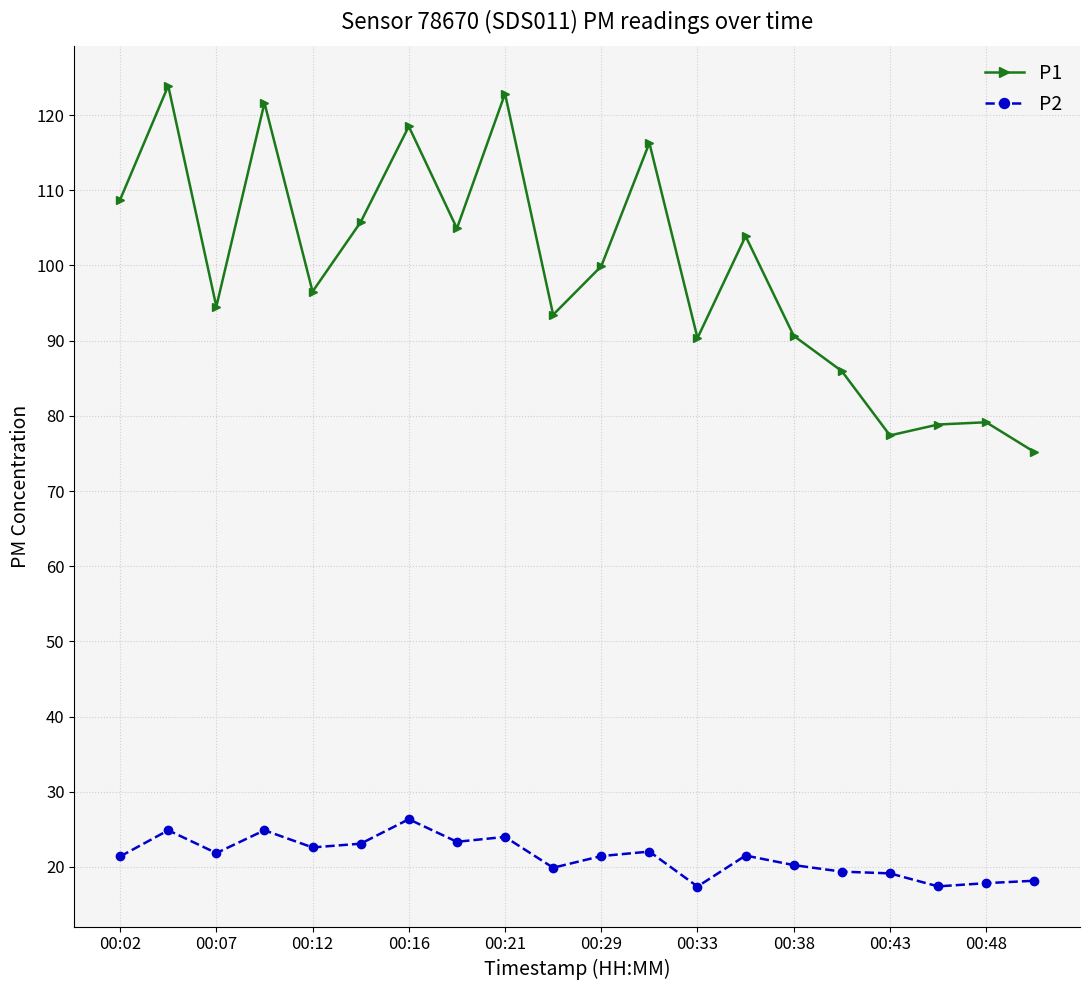

In P1, how many points are higher than both neighbors (excluding endpoints)?

7